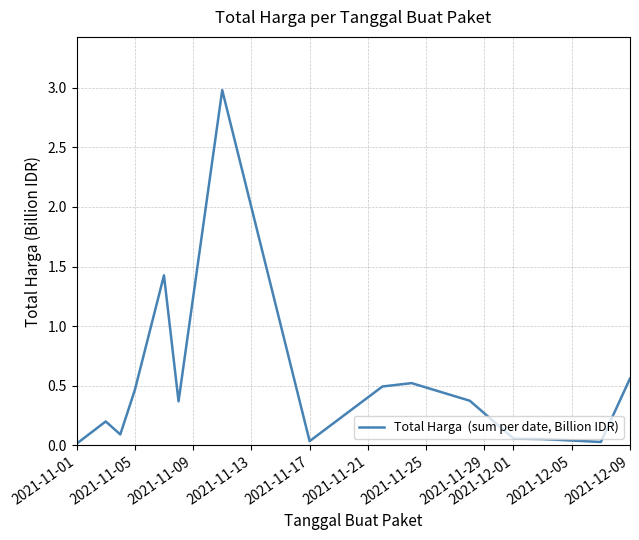

True or false: there are more than 2 points higher than both neighbors.

True